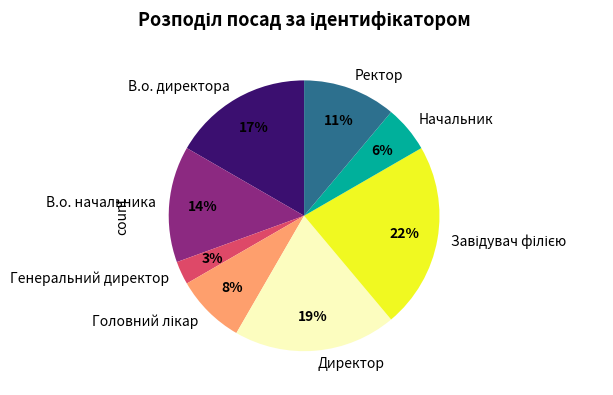

Approximately how many times larger is the value at Начальник compared to В.о. начальника?

0.4